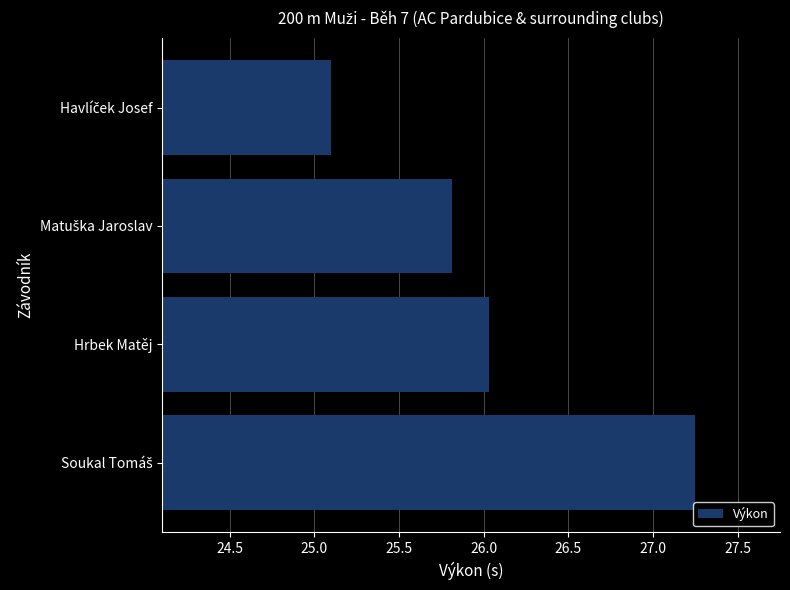

What is the value of the 3rd bar from the top?

26.0